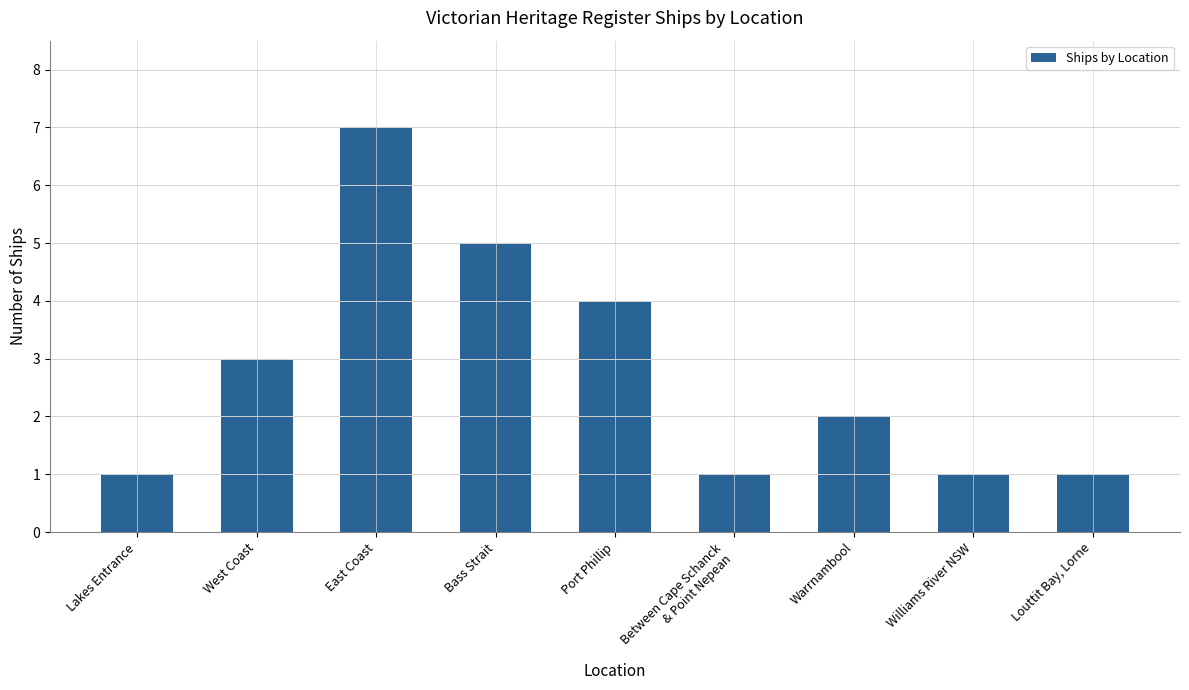

At which category does the chart reach its peak across all series?

East Coast